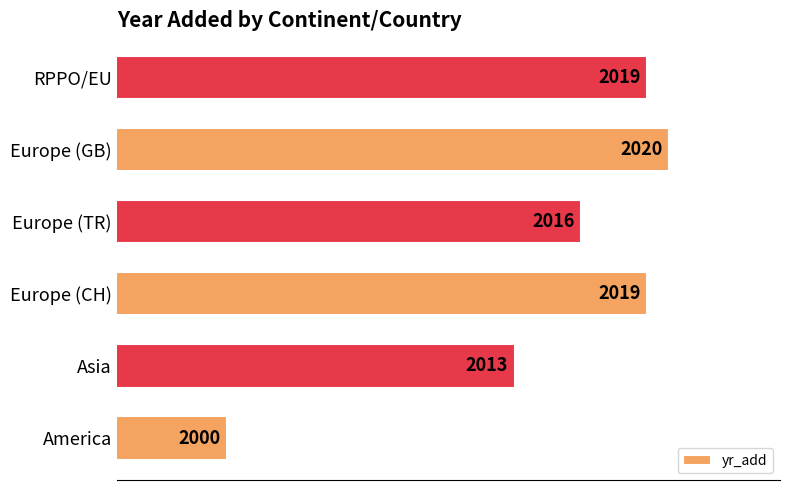

What is the approximate value at RPPO/EU, to the nearest 5?

2020